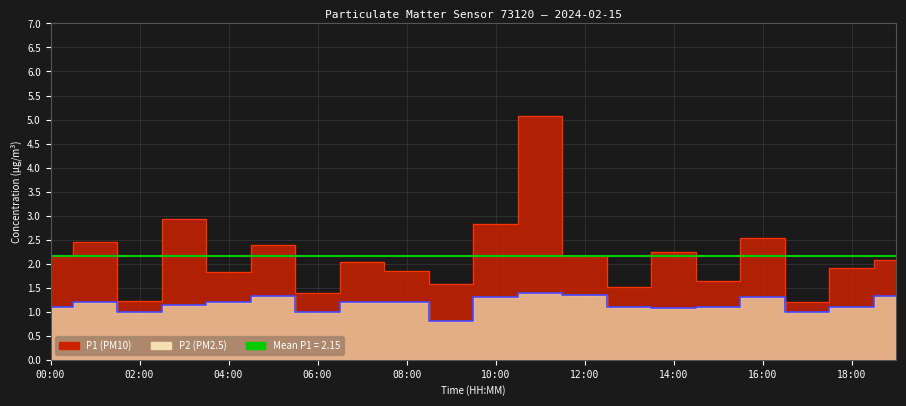

Which series has the widest spread of values?

P1